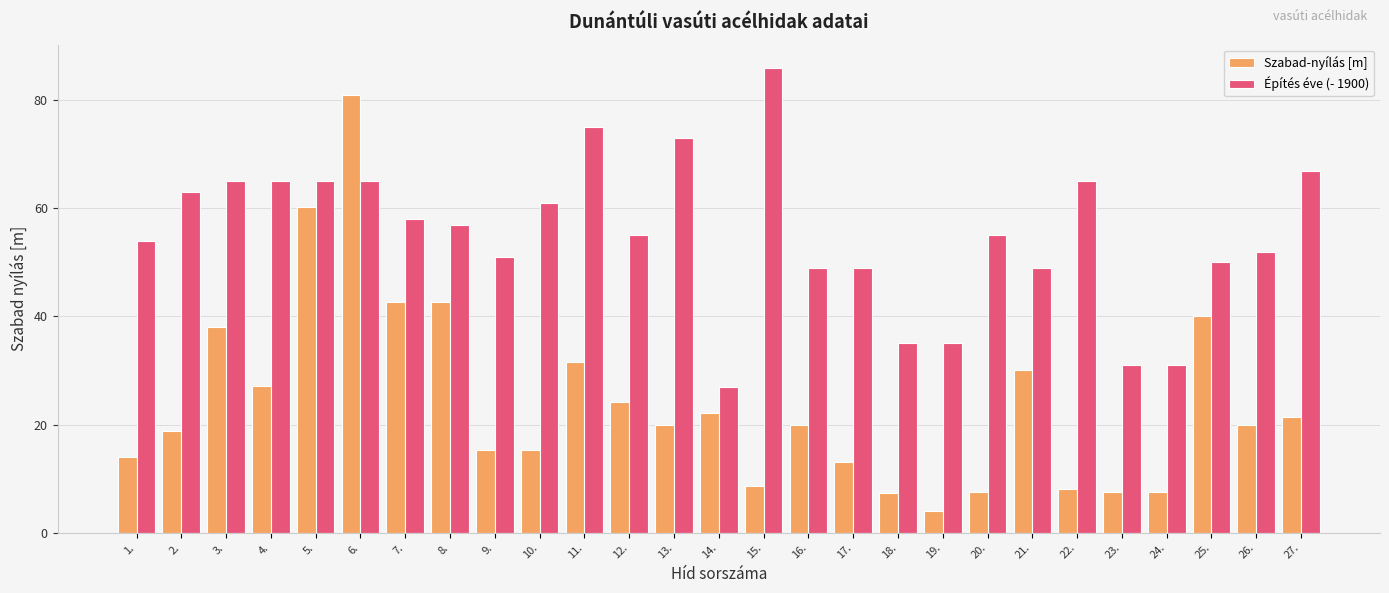

What is the difference between the Szabad-nyílás [m] values at 19. and 10.?

11.3